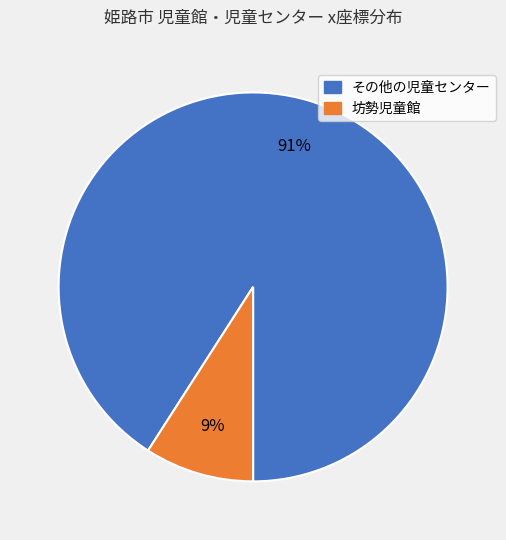

True or false: 坊勢児童館 accounts for 9% of the total.

True